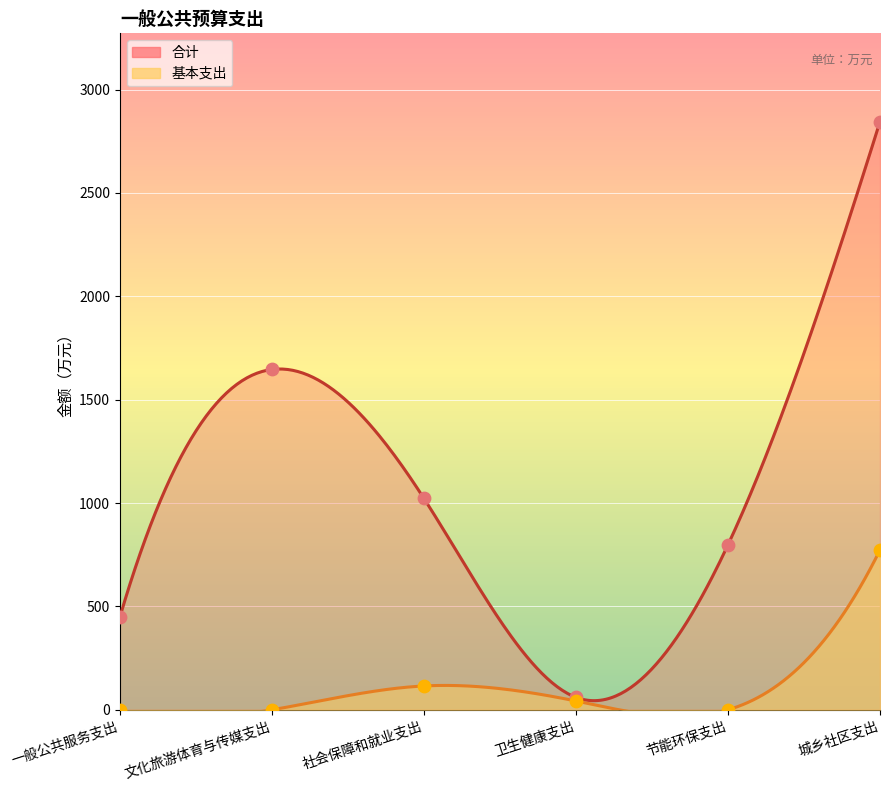

What is the total value across all series at 社会保障和就业支出?

1137.8